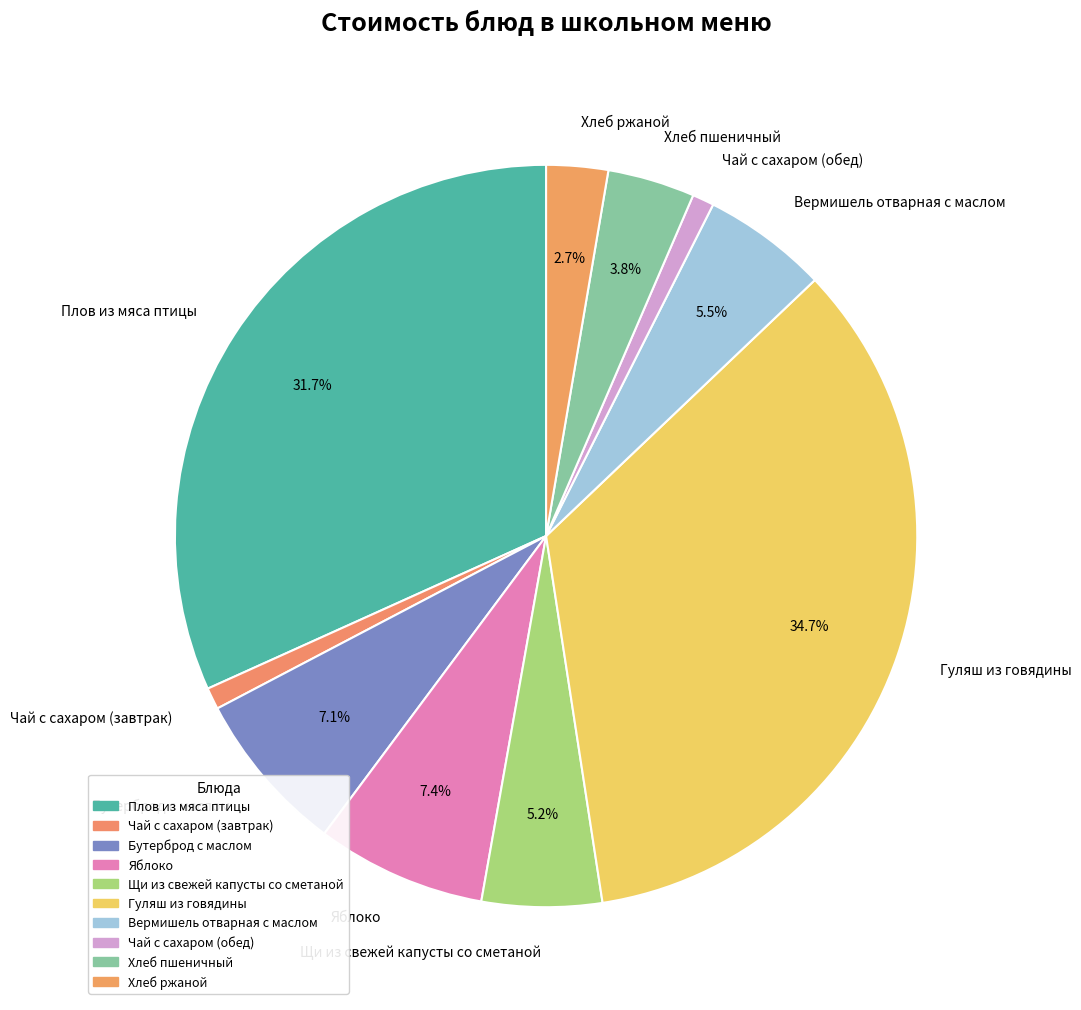

Combined, what portion of the pie is Гуляш из говядины and Щи из свежей капусты со сметаной?

39.9%